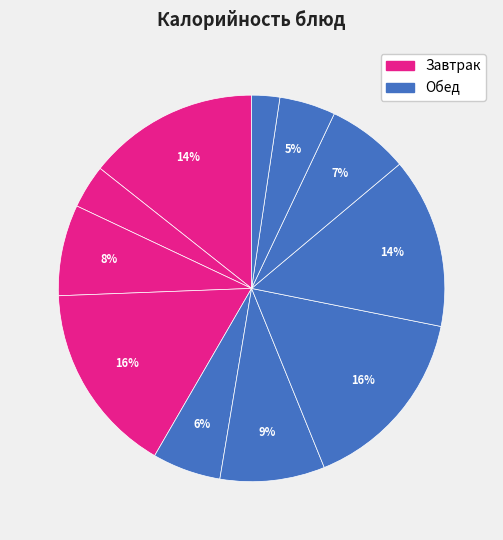

To the nearest percent, what is the average slice percentage?

9%